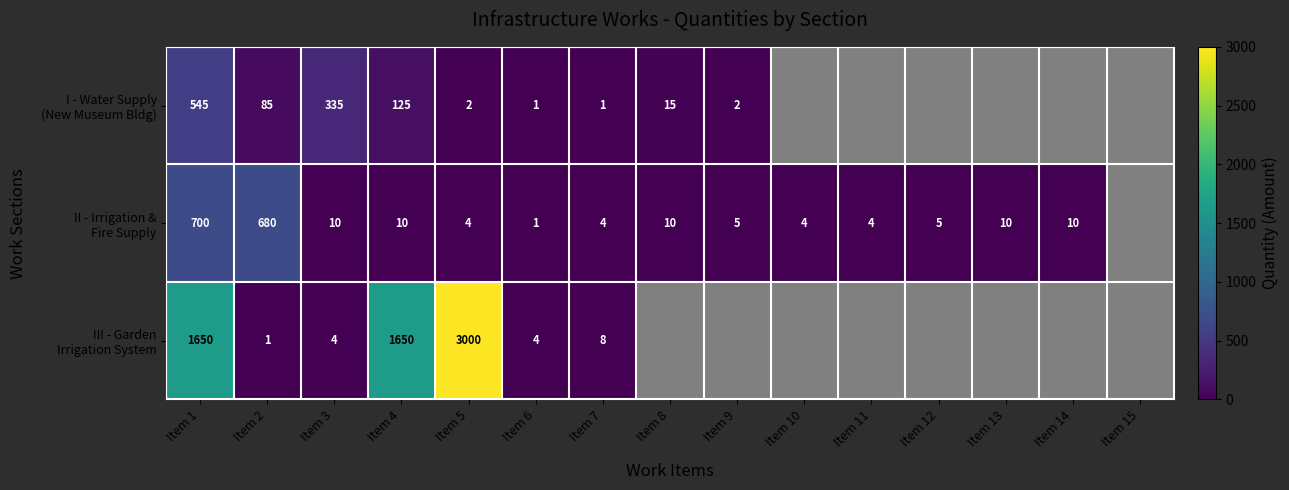

What is the difference between the highest and lowest values at Item 4?

1640